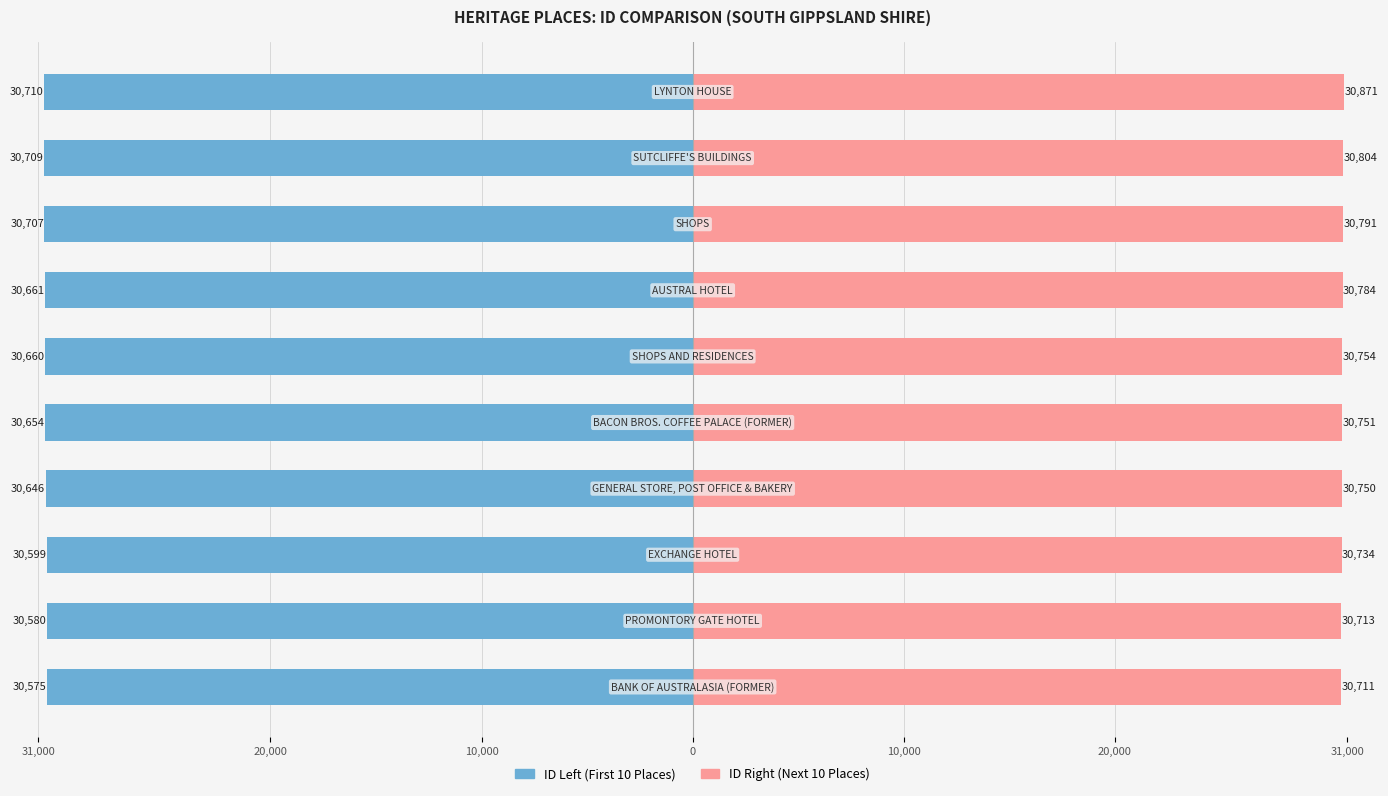

Rank the series at 20,000 from highest to lowest value.

ID Right, ID Left